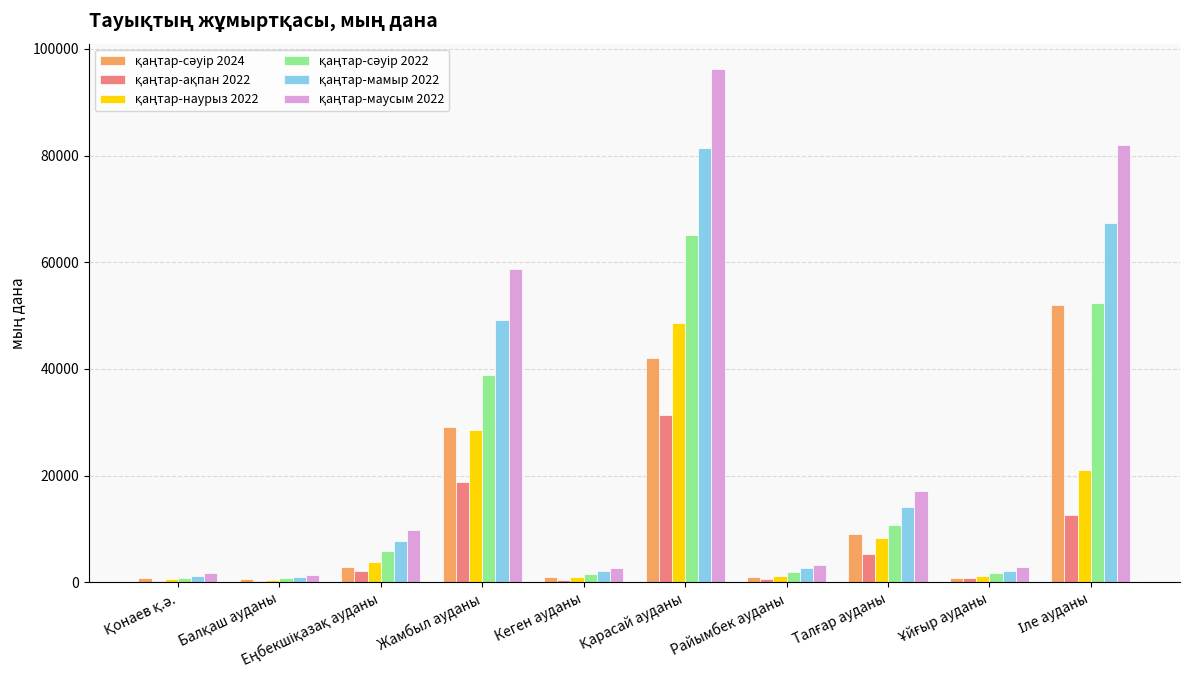

What is the greatest value displayed?

96168.1